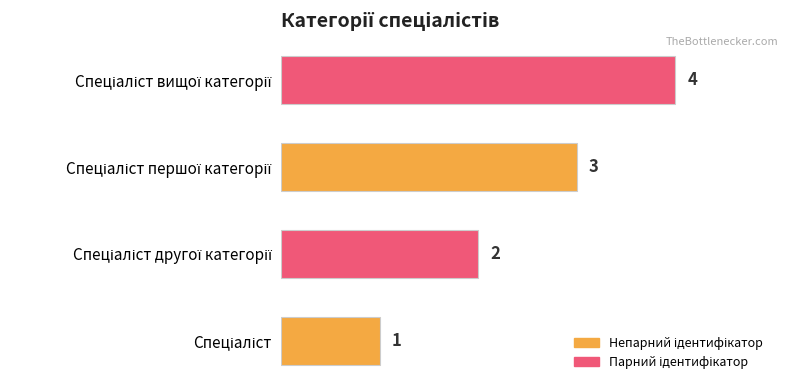

How many categories are shown in the chart?

4